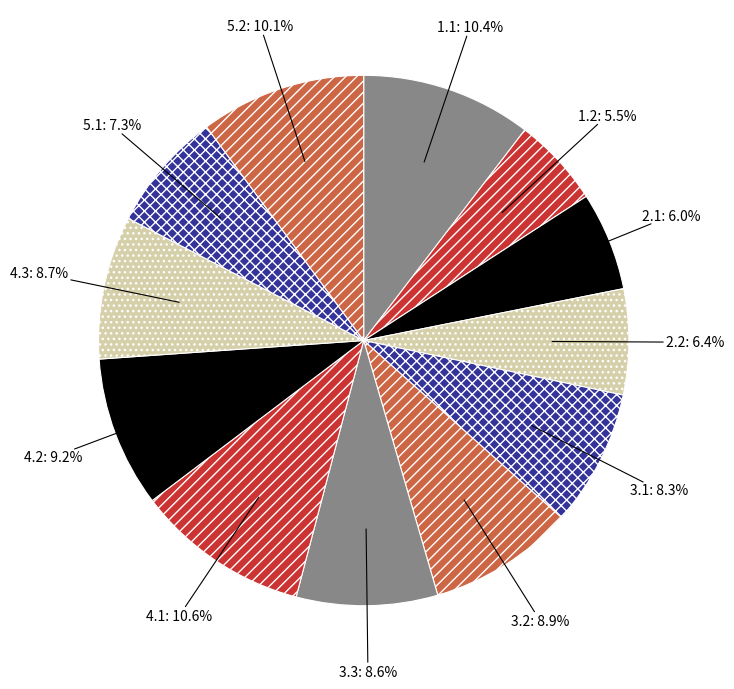

To the nearest percent, what percentage of the pie is 4.1?

11%